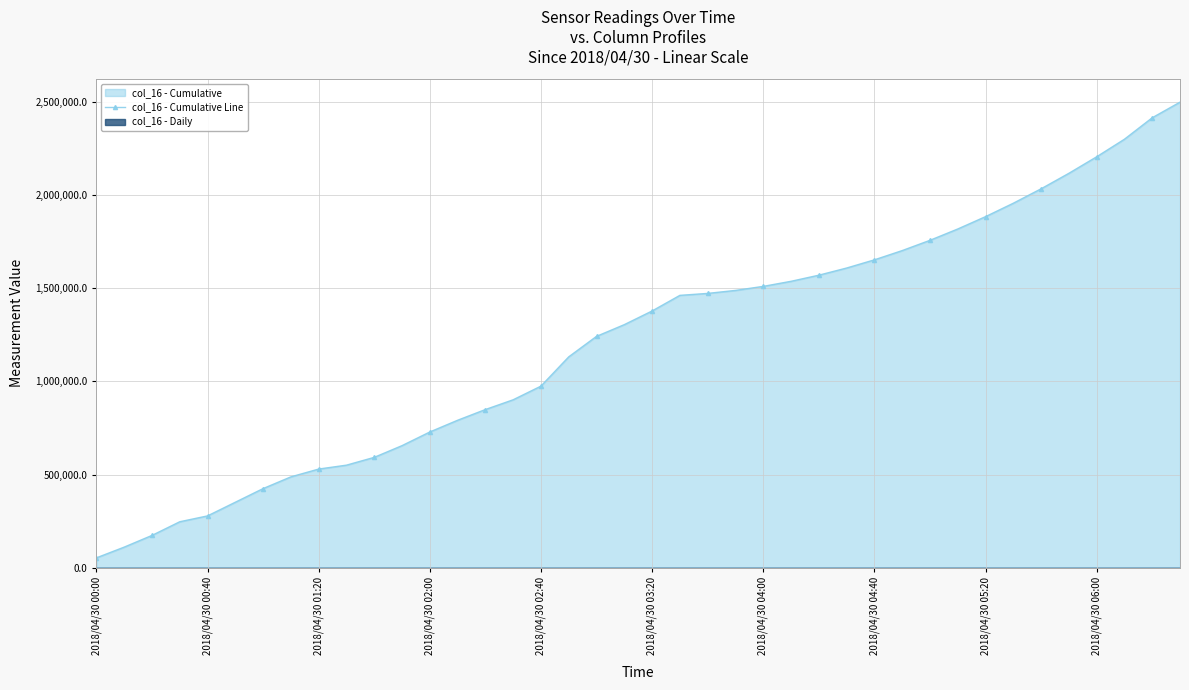

What is the average value?

1218859.2